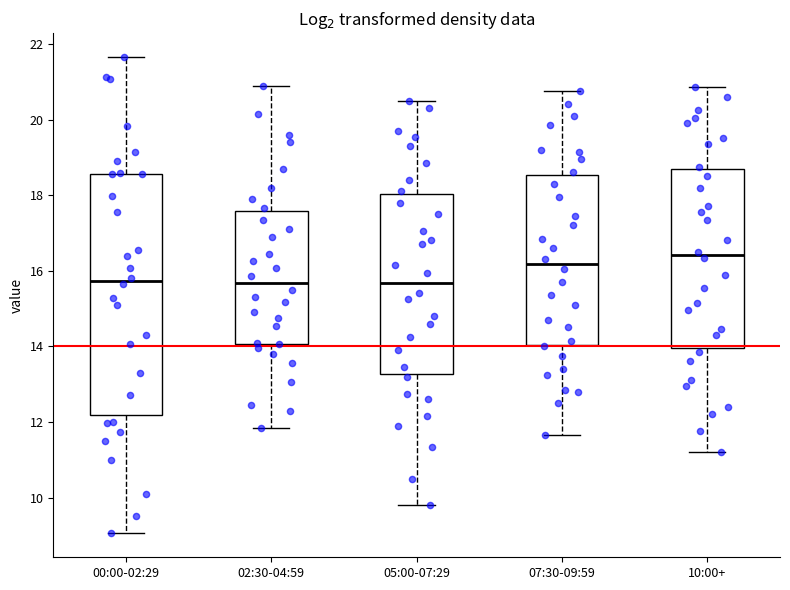

Reading left to right, transcribe this box plot: for each box, give where its median line is, the range the box spans, and where its two whiskers end, as read against the y-axis. The values are not printed on the chart, so give them approximately, as read against the axis.

00:00-02:29: median 15.8, box 12.2 to 18.6, whiskers 9.0 to 21.6
02:30-04:59: median 15.6, box 14.0 to 17.6, whiskers 11.8 to 20.8
05:00-07:29: median 15.6, box 13.2 to 18.0, whiskers 9.8 to 20.6
07:30-09:59: median 16.2, box 14.0 to 18.6, whiskers 11.6 to 20.8
10:00+: median 16.4, box 14.0 to 18.6, whiskers 11.2 to 20.8